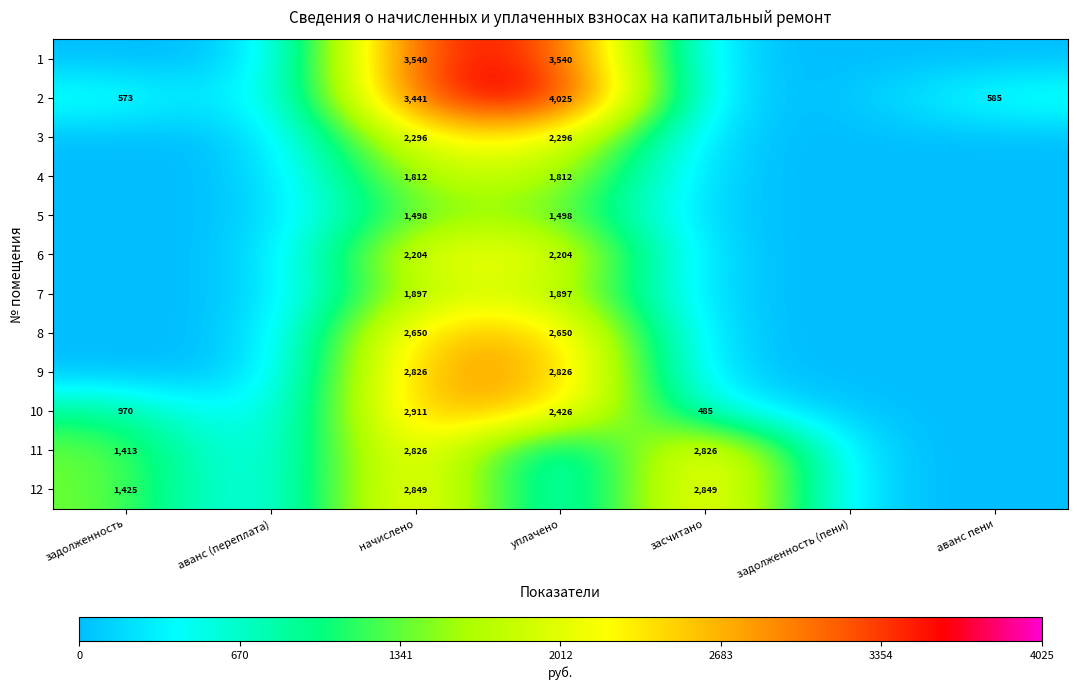

True or false: 7 has a value of 2779 at начислено.

False